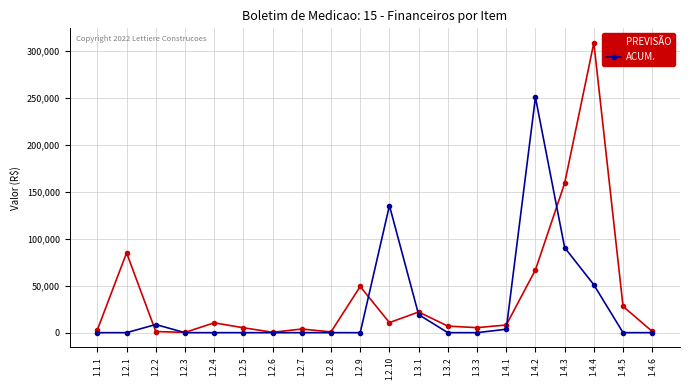

How many lines are shown in the chart?

2